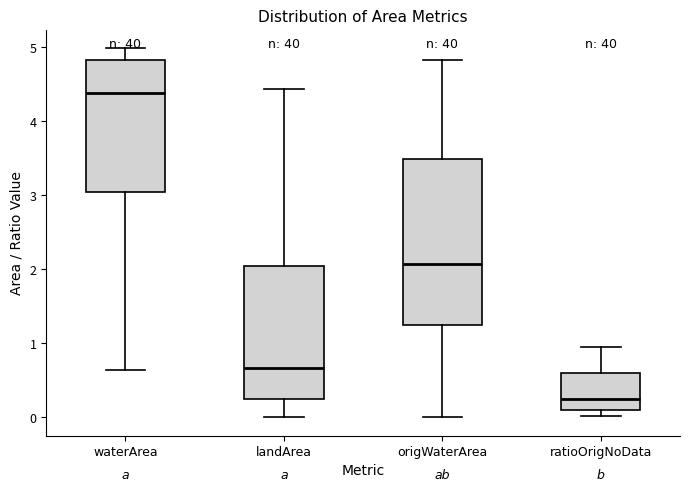

Comparing the boxes themselves (not the whiskers), which one is the tallest?

origWaterArea